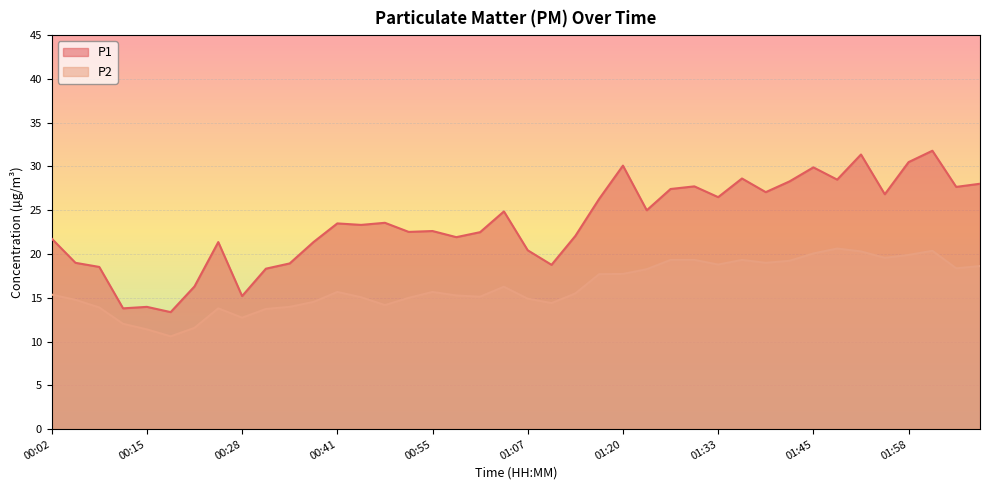

List the series in order of their overall mean, highest first.

P1, P2